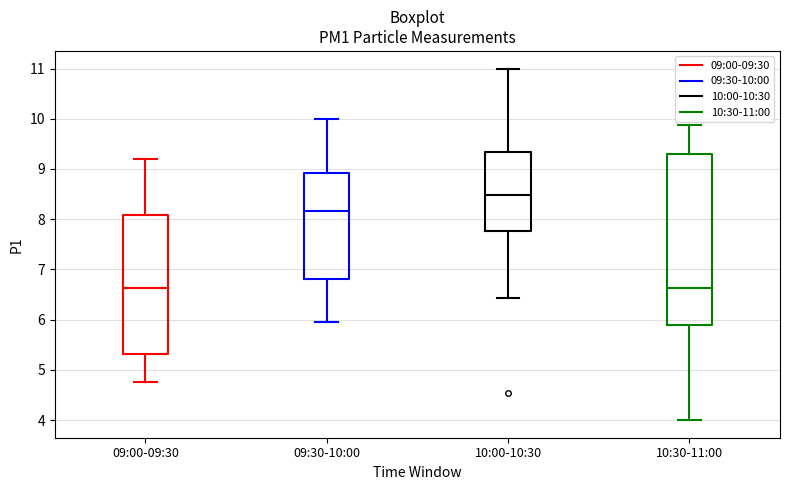

Where does the lower whisker of the box for 09:00-09:30 end on the y-axis? The values are not printed on the chart, so give them approximately, as read against the axis.

4.8